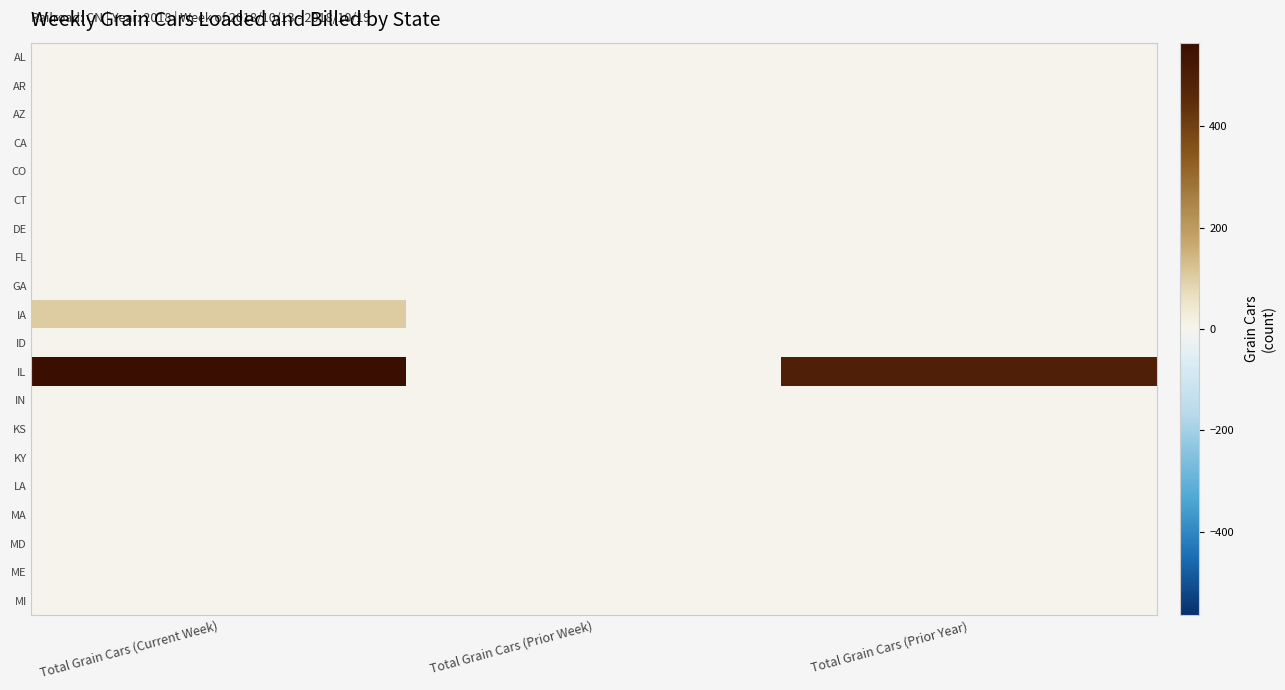

At how many categories does at least one series exceed 414?

2